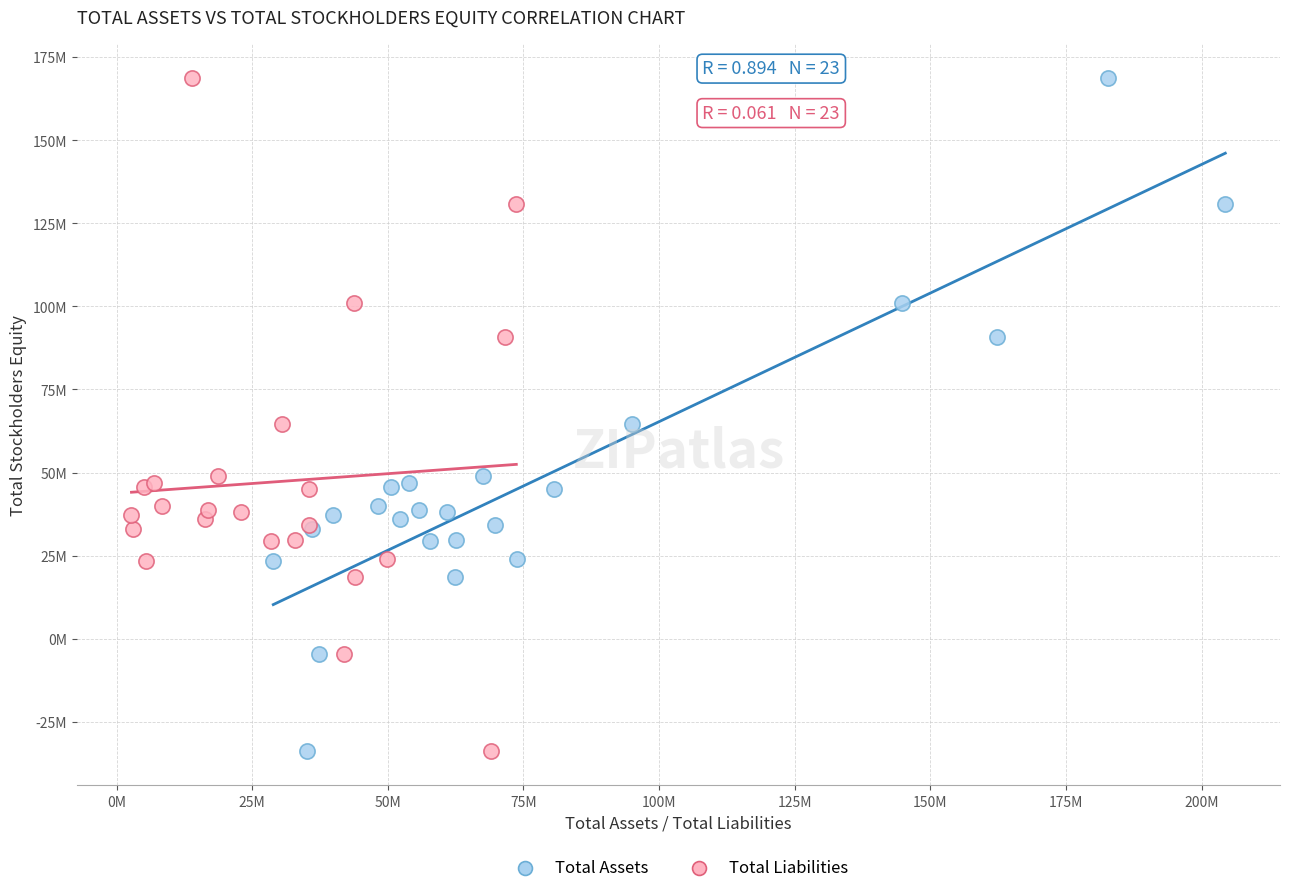

What are all the series names shown in the legend?

Total Assets, Total Liabilities